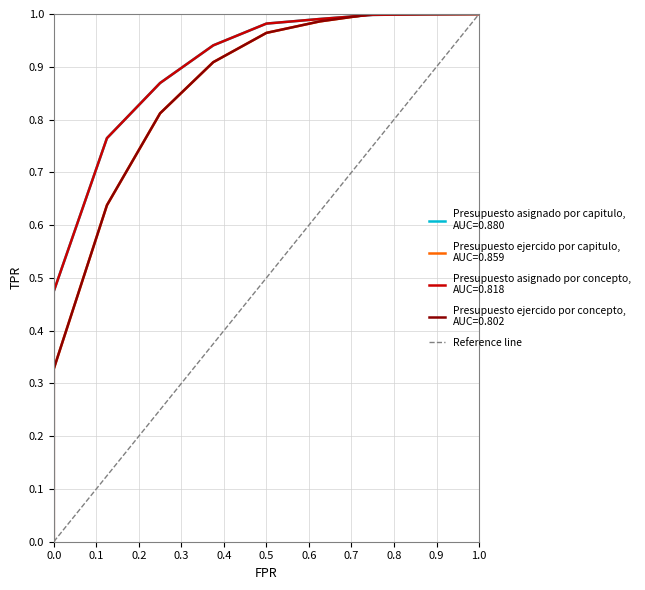

What is the greatest value displayed?

1